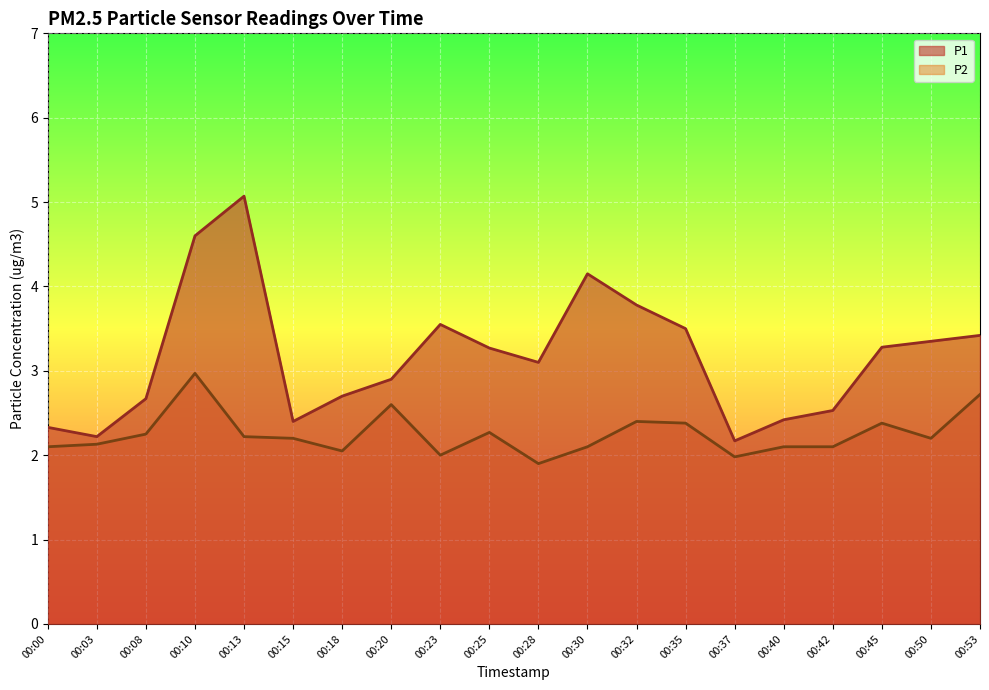

What is the difference between the maximum and minimum values in the P1 series?

2.9